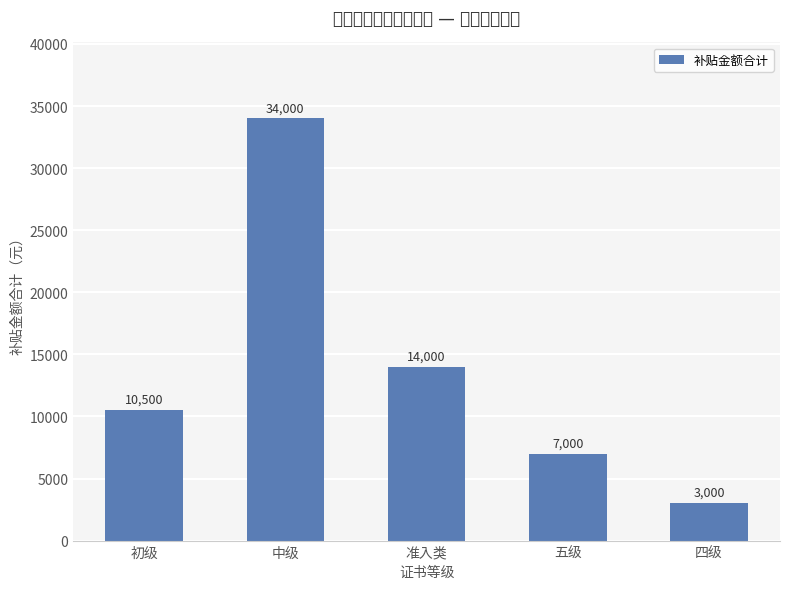

How many bars are there in total?

5